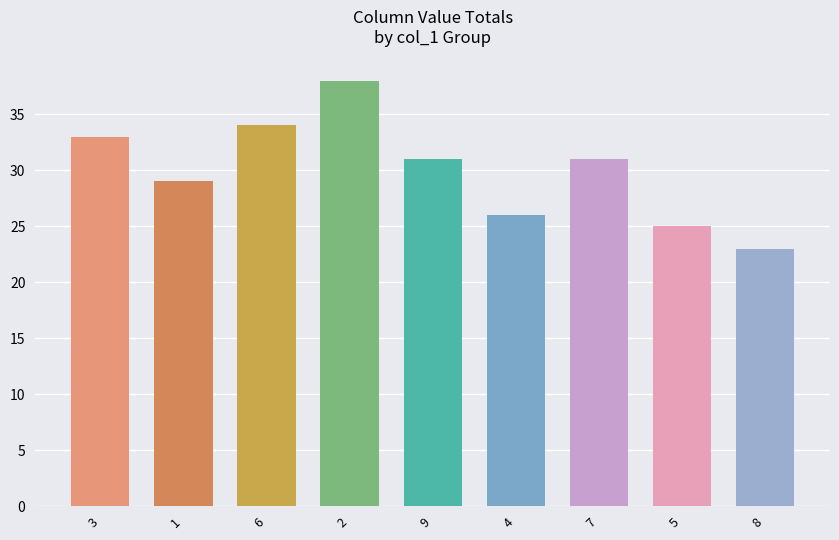

What position from the left is 4?

6